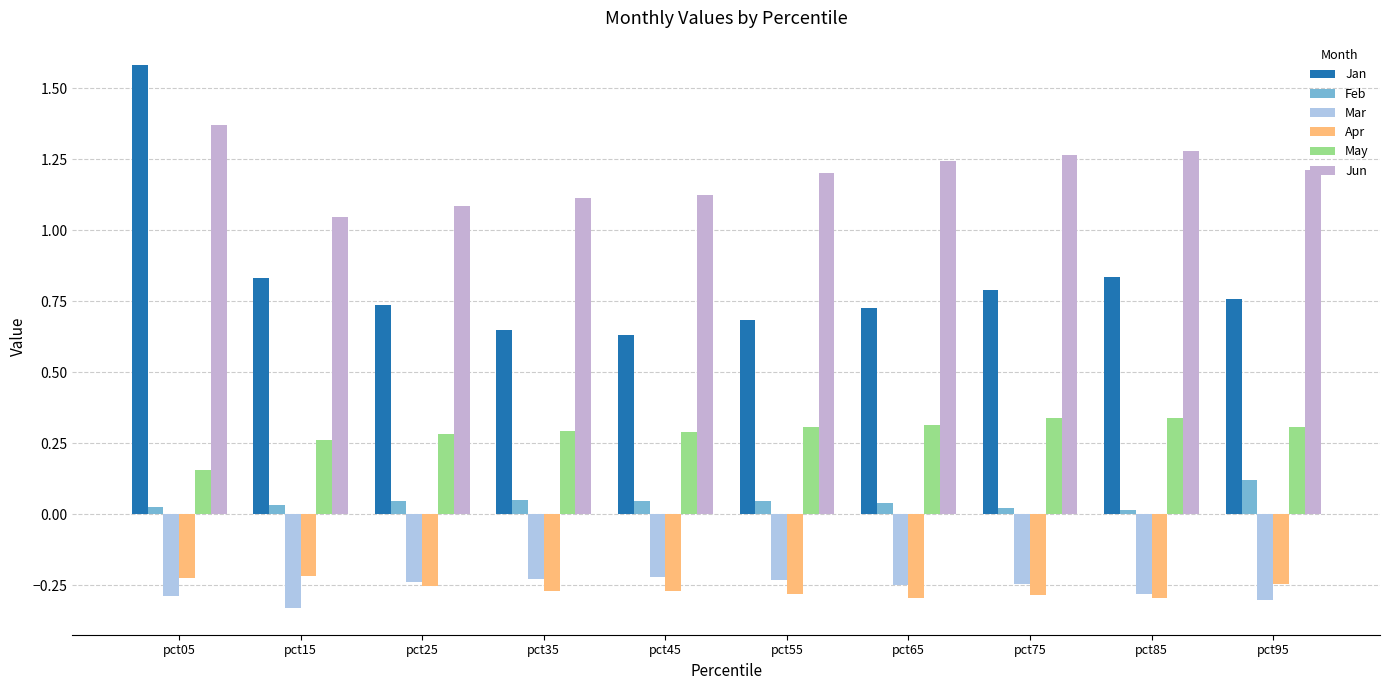

Which series has the largest range (max minus min)?

Jan